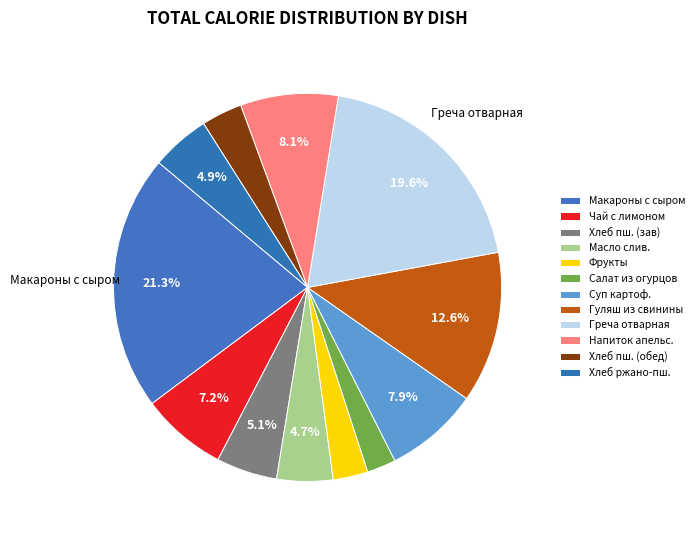

How many segments does this pie chart have?

12